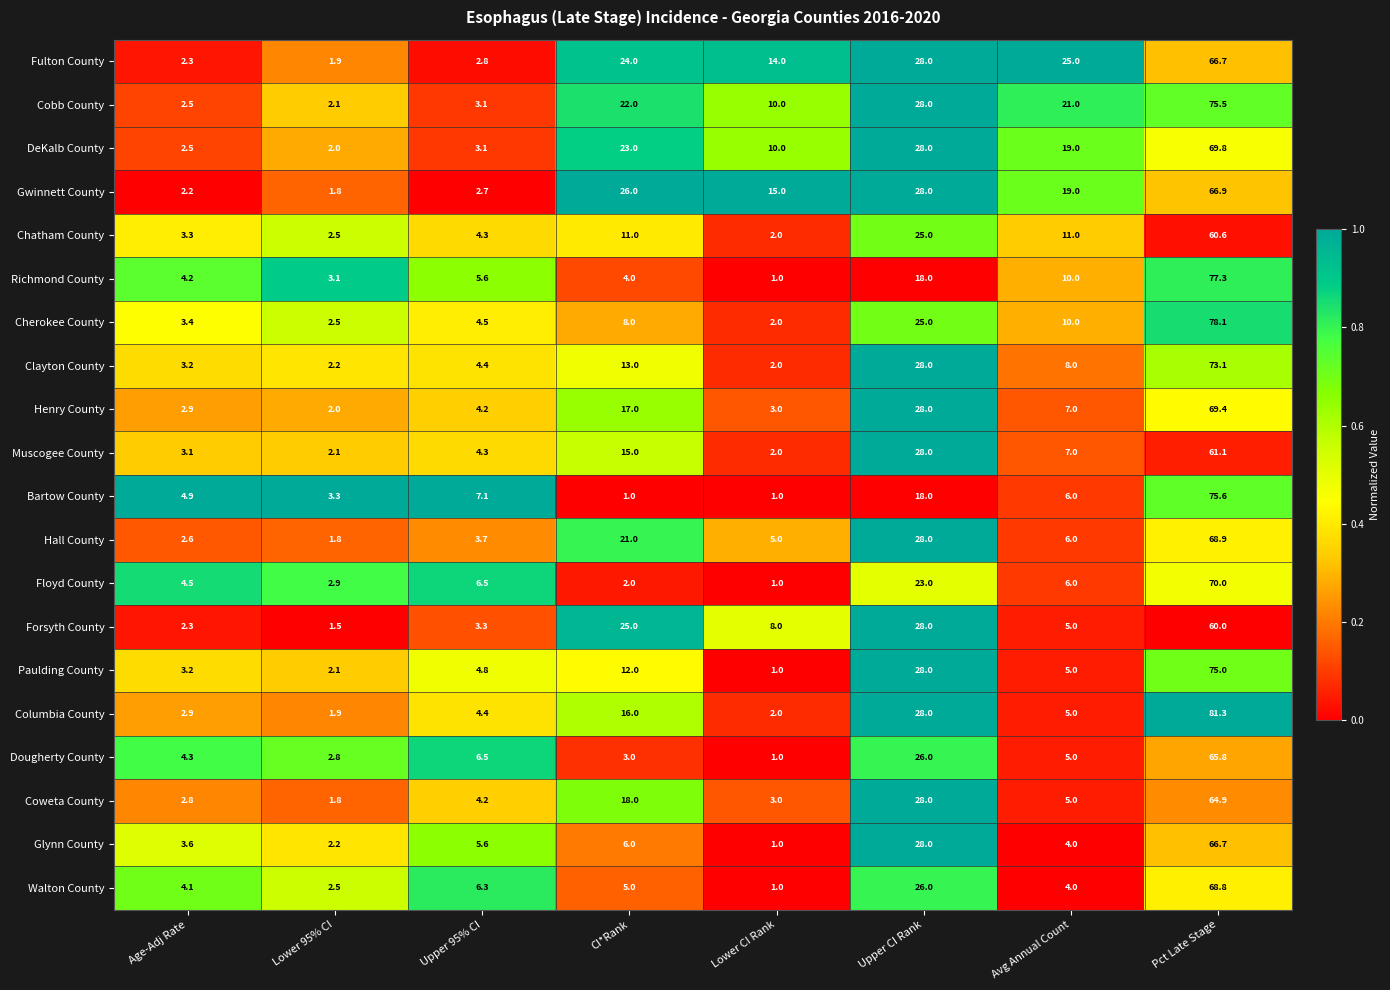

What is the sum of the Walton County values at Lower 95% CI and Upper CI Rank?

28.5